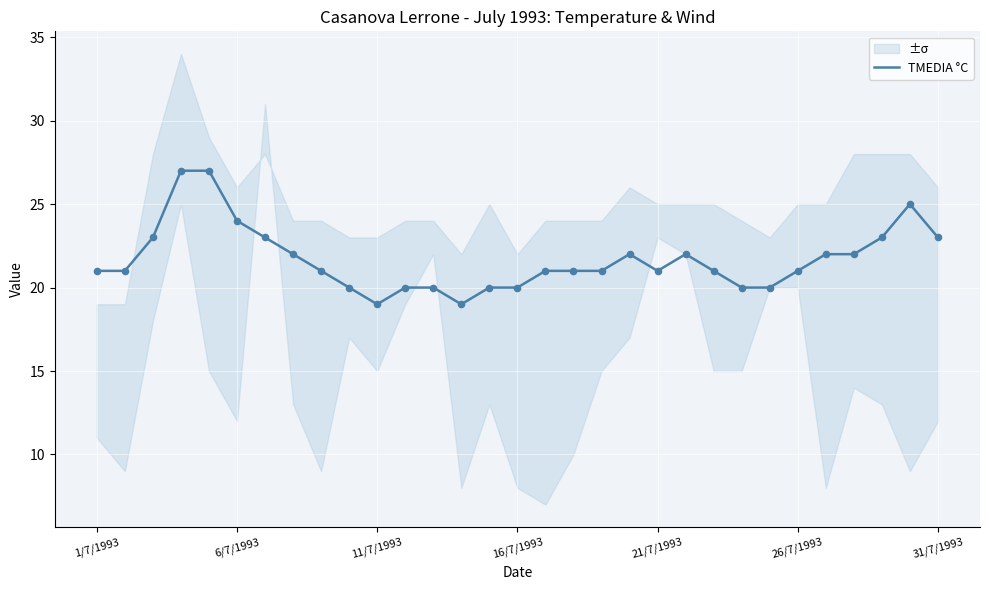

Which has a higher value, 12 or 11?

12